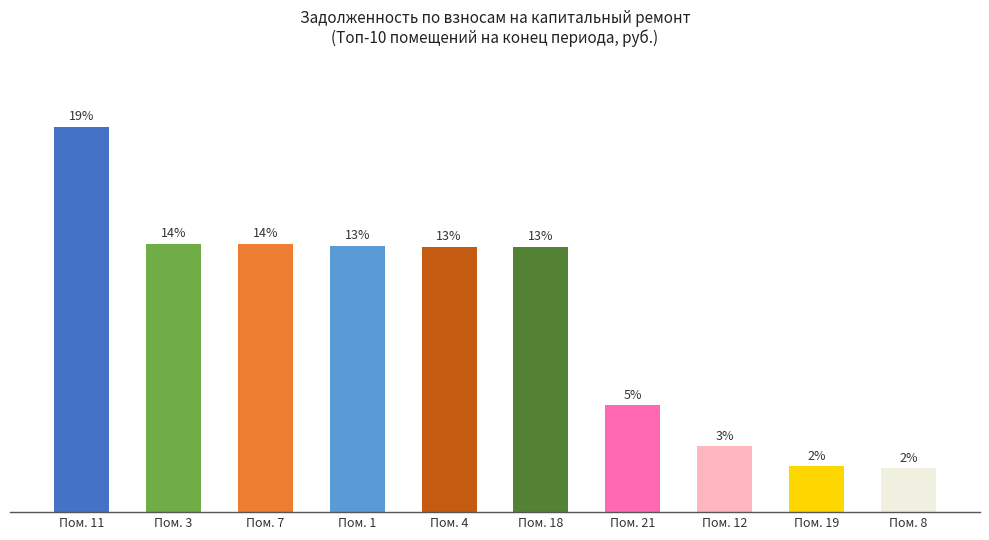

Does the chart contain any negative values?

No